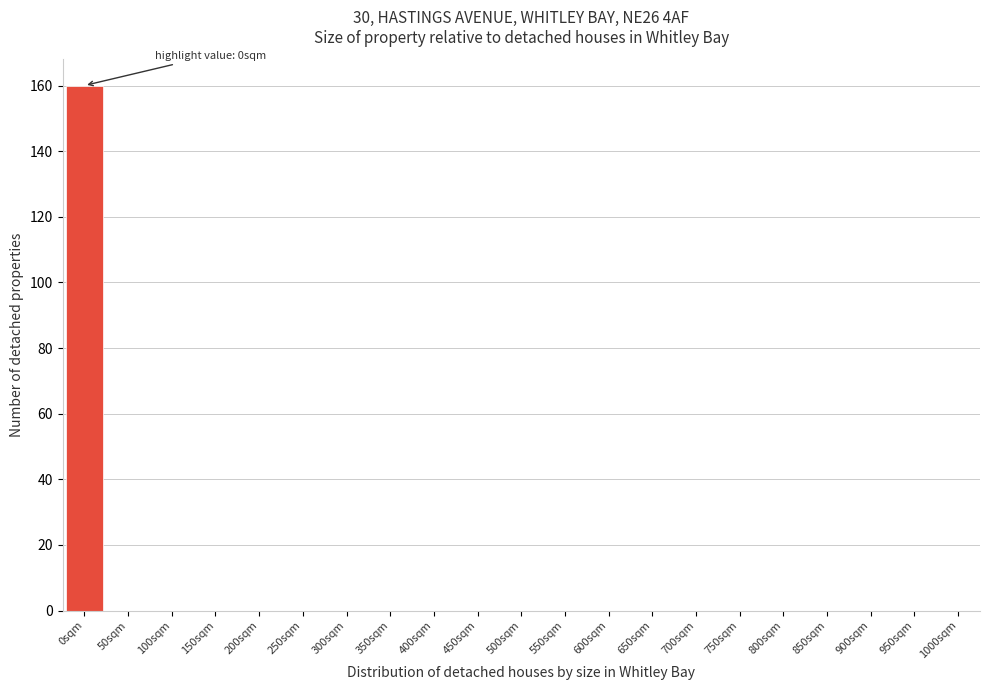

Reading left to right, list all the values displayed in this chart.

0sqm=160	50sqm=0	100sqm=0	150sqm=0	200sqm=0	250sqm=0	300sqm=0	350sqm=0	400sqm=0	450sqm=0	500sqm=0	550sqm=0	600sqm=0	650sqm=0	700sqm=0	750sqm=0	800sqm=0	850sqm=0	900sqm=0	950sqm=0	1000sqm=0